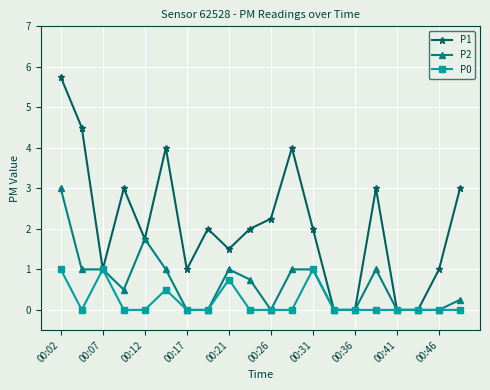

Which series has the largest total across all categories?

P1